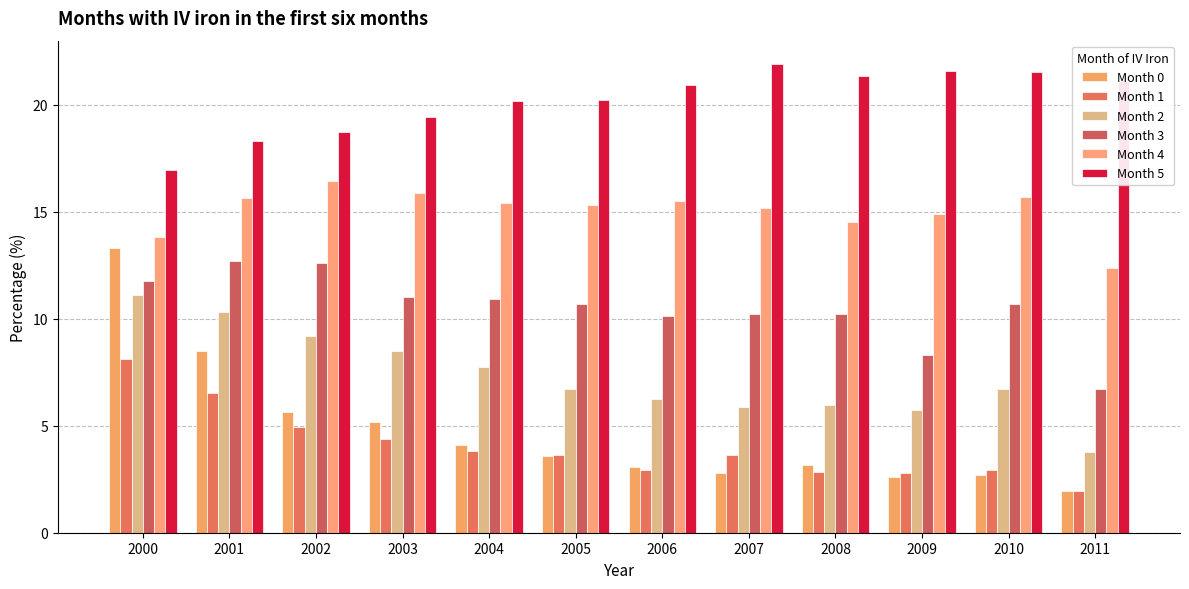

Is the value of Month 4 at 2001 greater than the value of Month 0 at 2002?

Yes